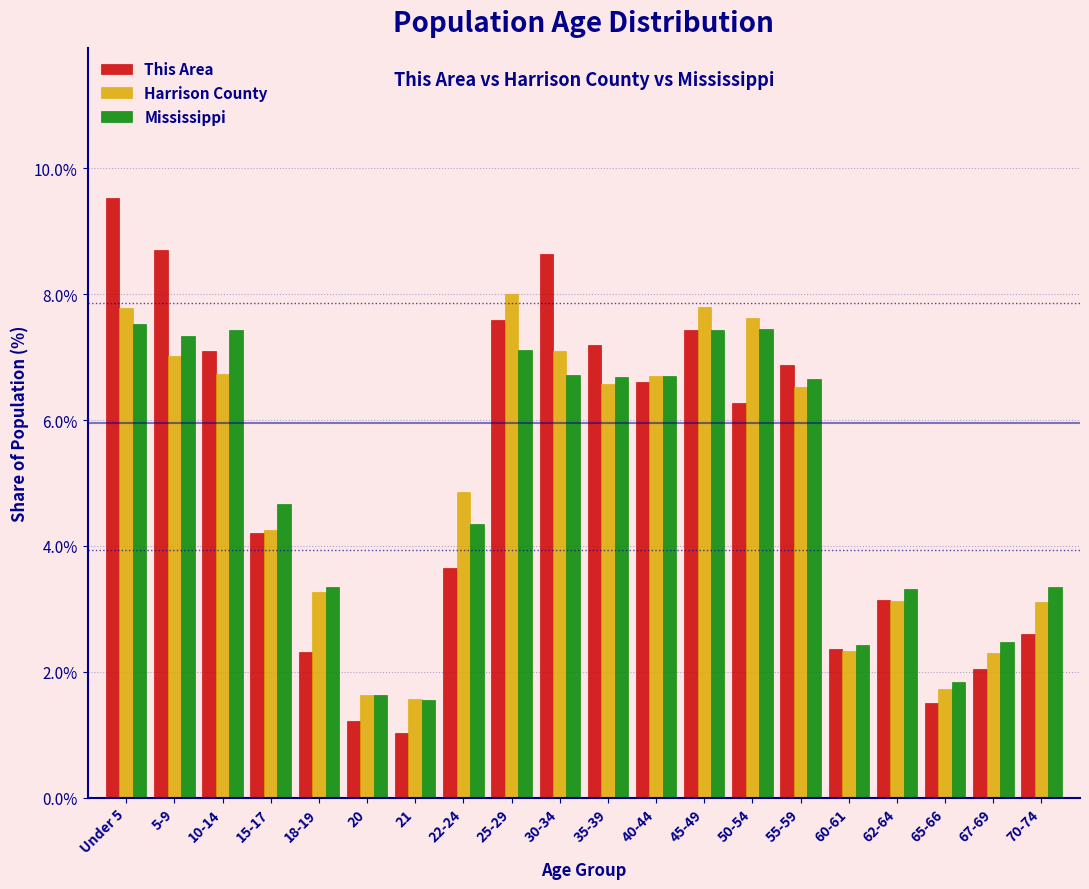

Where is This Area nearest to the value 5?

15-17